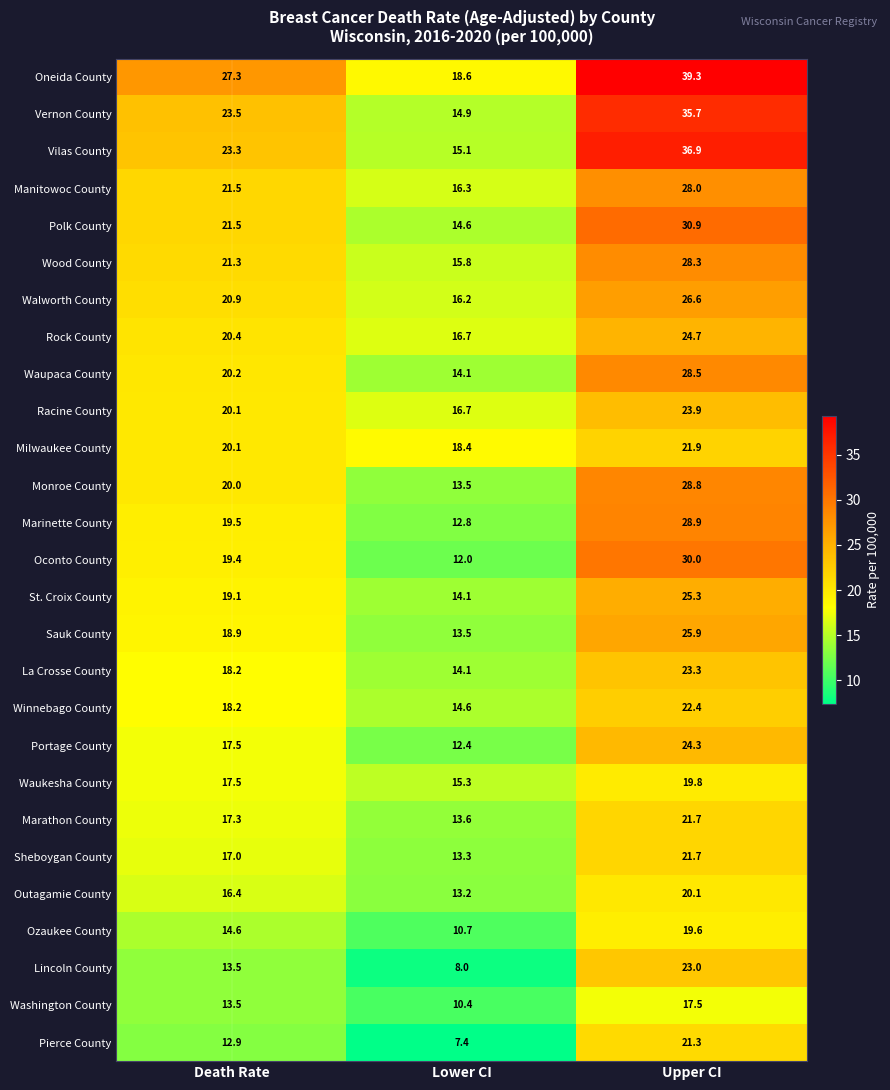

Is it true that Oconto County equals 28.9 at Death Rate?

False